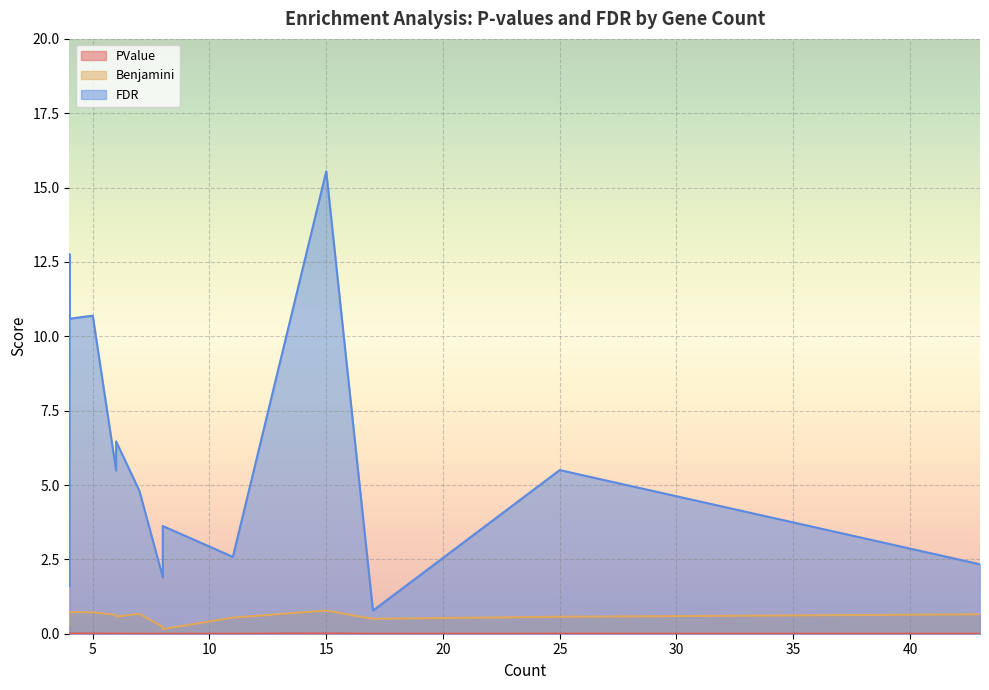

Reading left to right, extract all data points from this chart.

PValue: 17=0.0	4=0.0	43=0.0	8=0.0	11=0.0	8=0.0	7=0.0	8=0.0	6=0.0	25=0.0	6=0.0	5=0.0	4=0.0	4=0.0	15=0.0
Benjamini: 17=0.5	4=0.3	43=0.7	8=0.2	11=0.5	8=0.2	7=0.7	8=0.2	6=0.6	25=0.6	6=0.6	5=0.7	4=0.7	4=0.7	15=0.8
FDR: 17=0.8	4=1.6	43=2.3	8=1.9	11=2.6	8=3.5	7=4.8	8=3.6	6=5.5	25=5.5	6=6.5	5=10.7	4=12.8	4=10.6	15=15.5